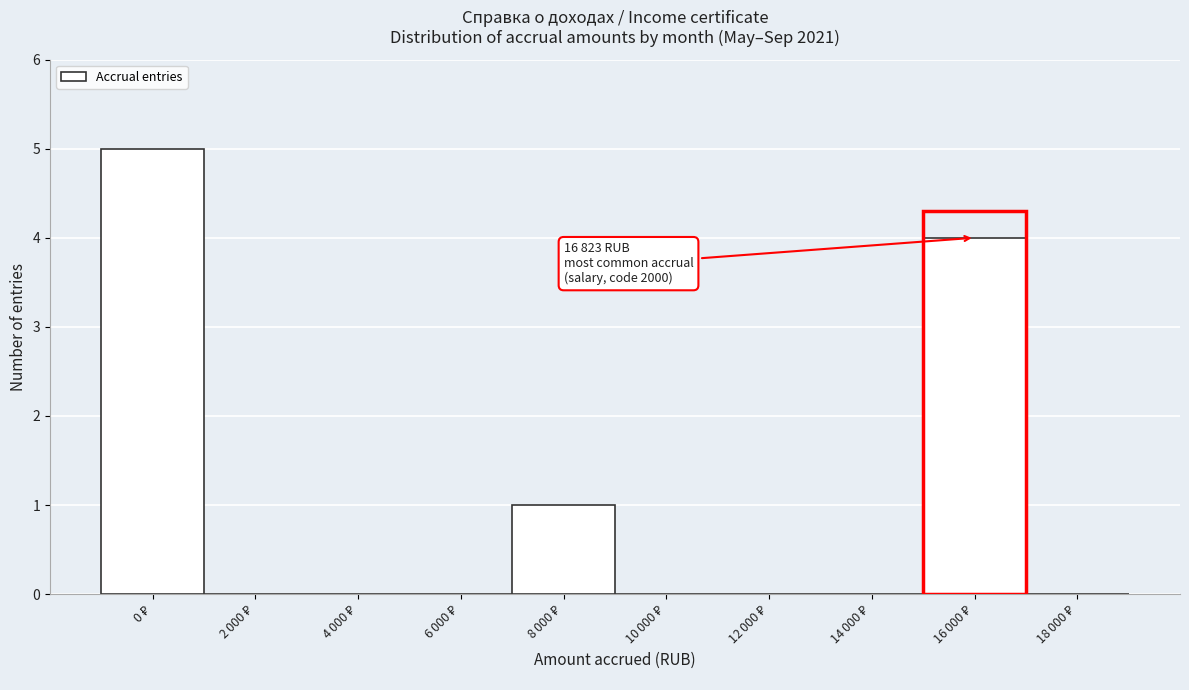

What is the sum of all values?

10